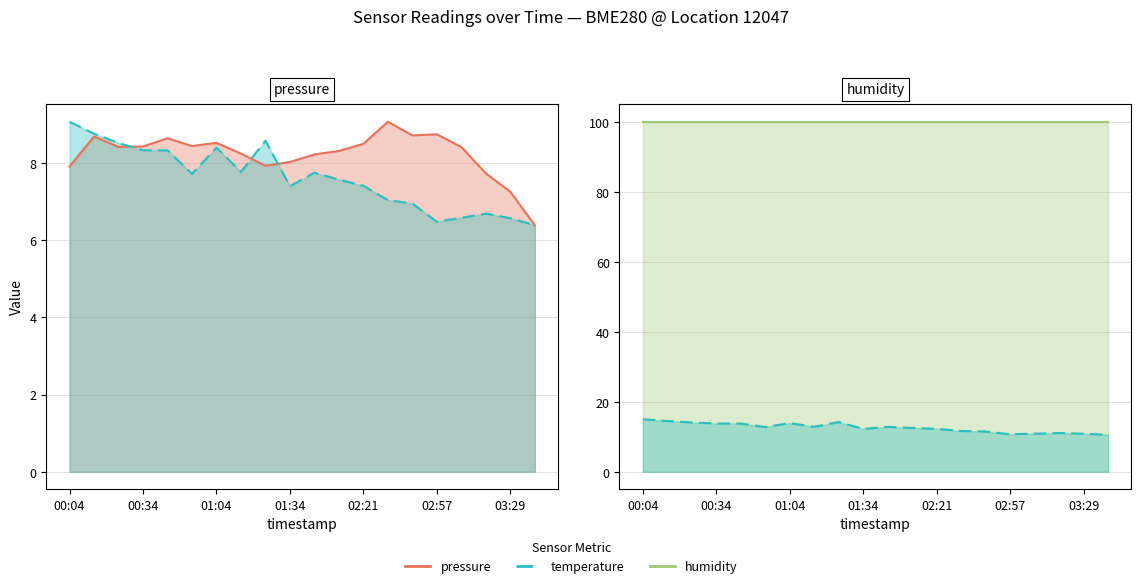

What is the minimum value for temperature (scaled)?

10.6